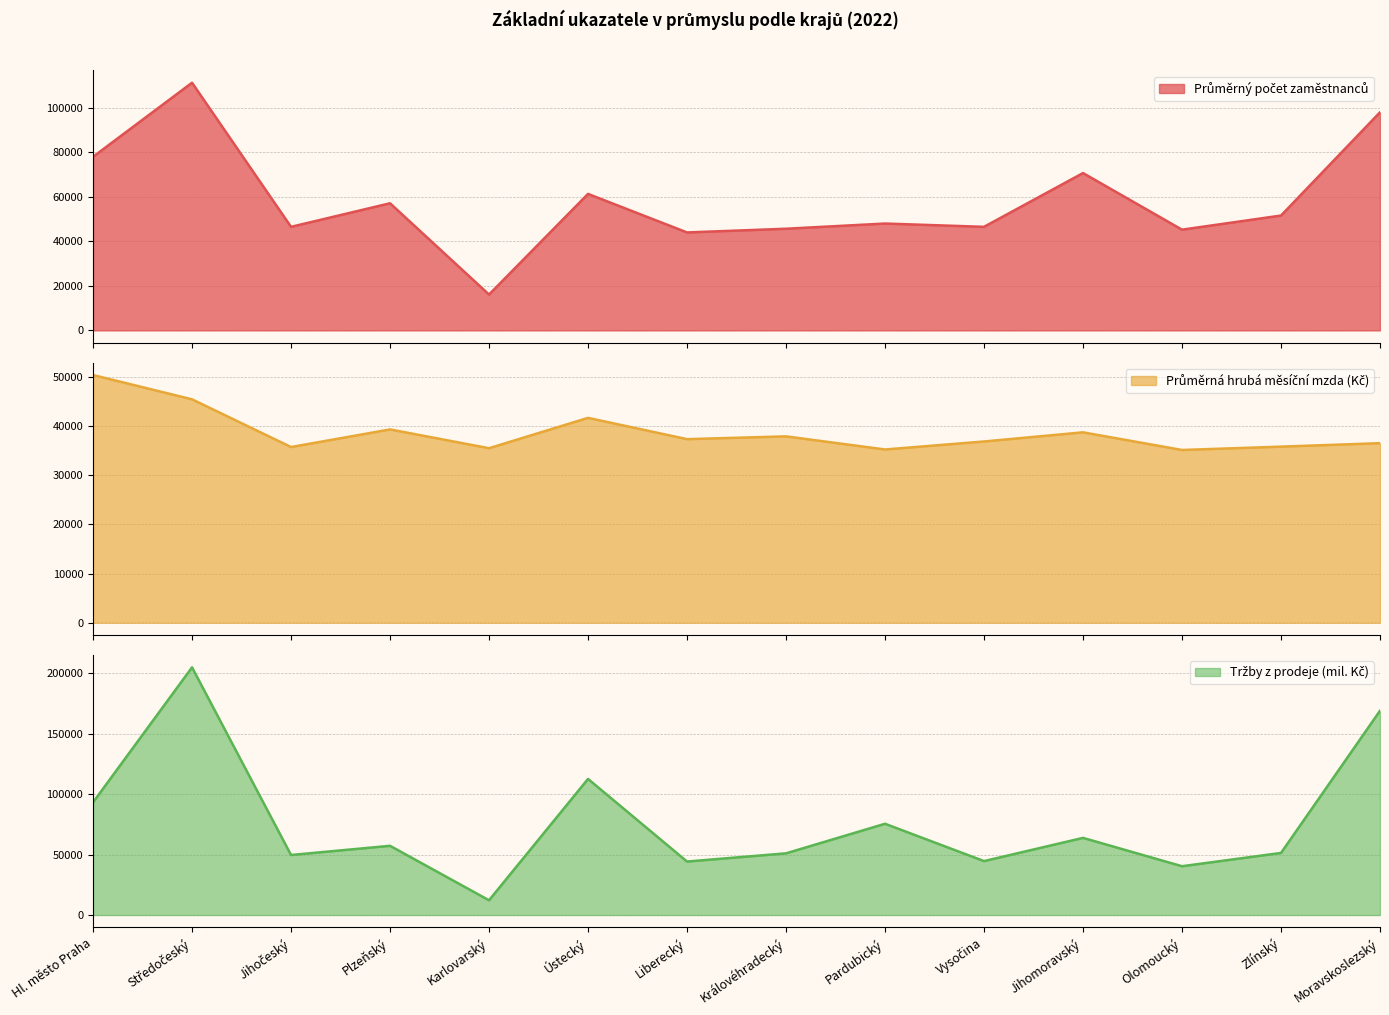

What is the greatest value displayed?

205023.8